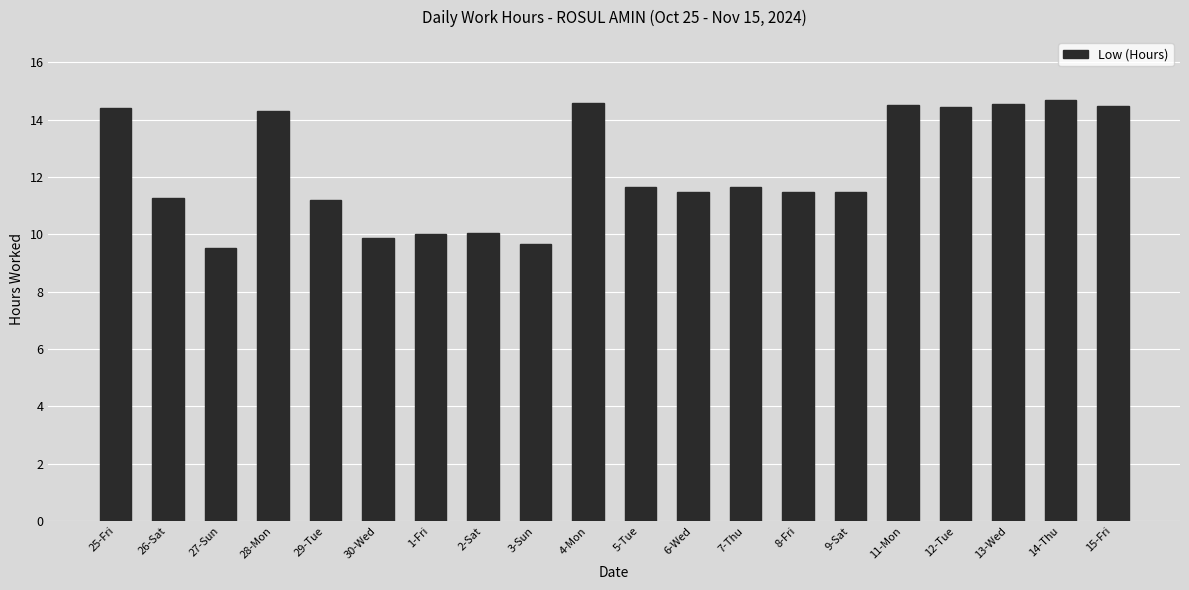

Which has a higher value, 1-Fri or 7-Thu?

7-Thu